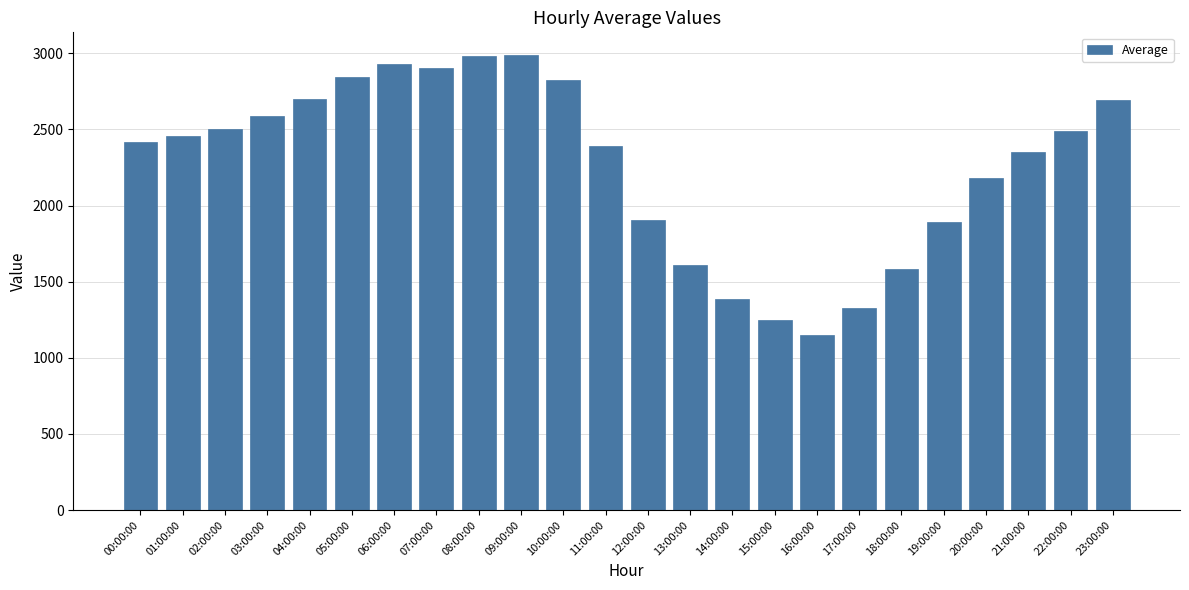

What is the average value?

2264.8